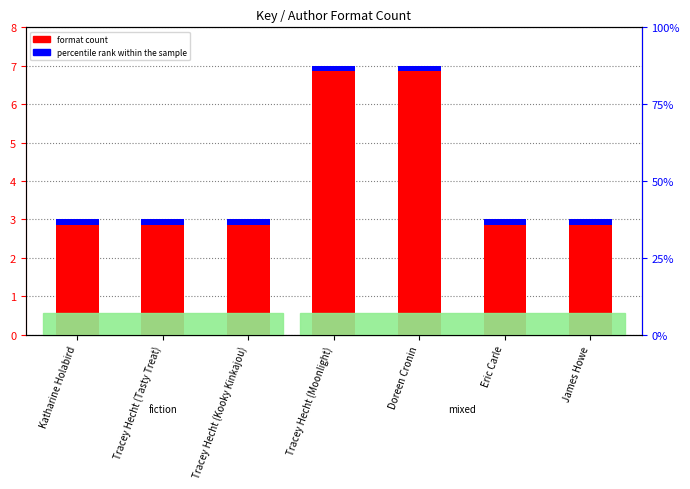

What is the maximum value shown in the chart?

7